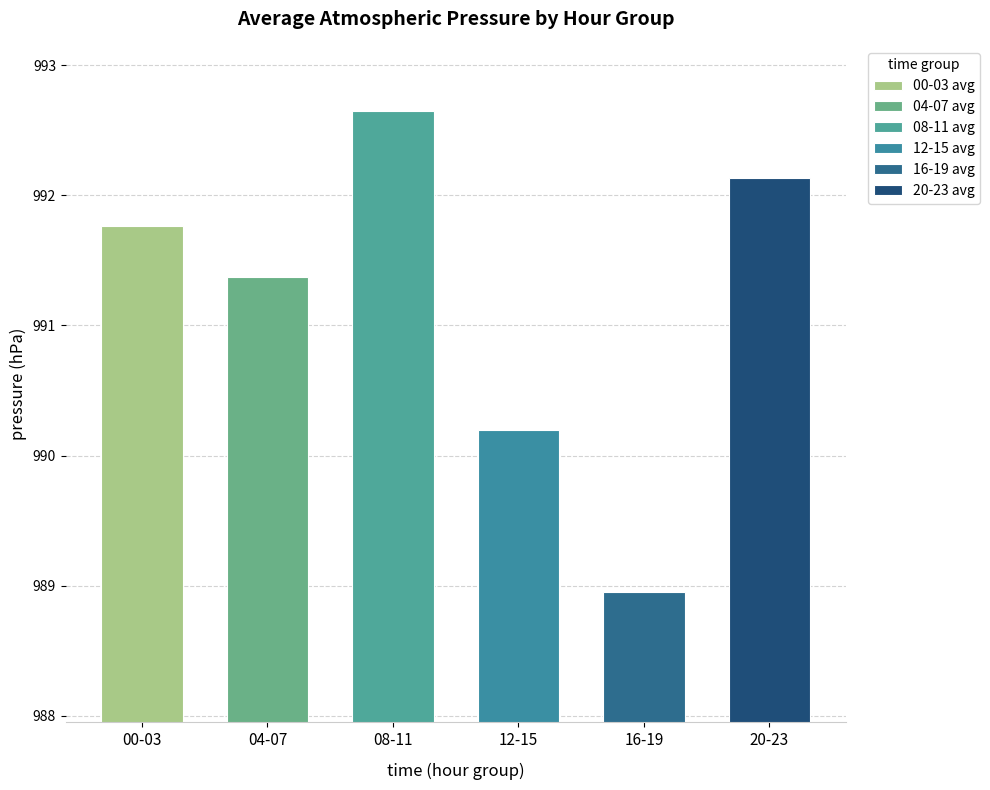

What is the sum of the values at 20-23 and 16-19?

1981.1